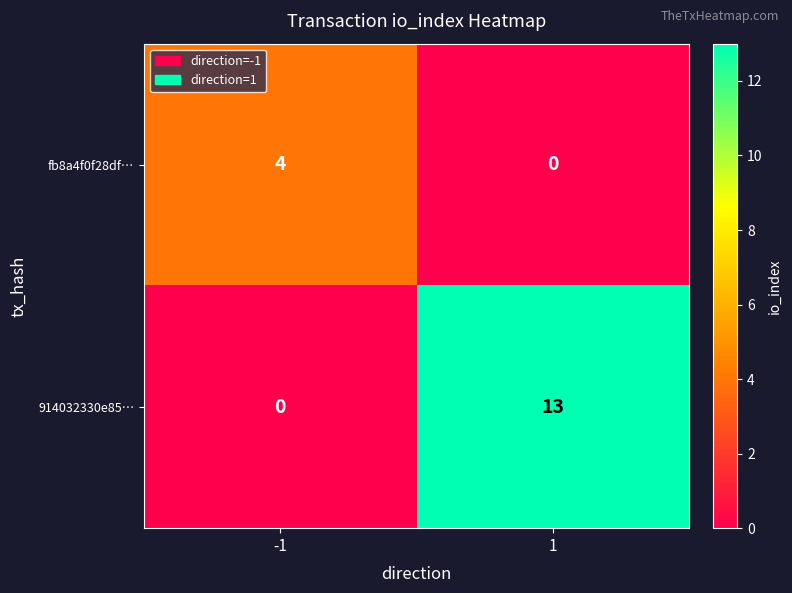

Between -1 and 1, which series saw the biggest shift?

914032330e85…